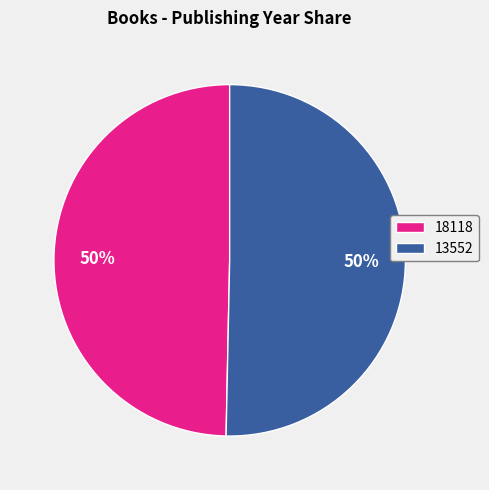

What is the ratio of the value at 18118 to the value at 13552?

1.0